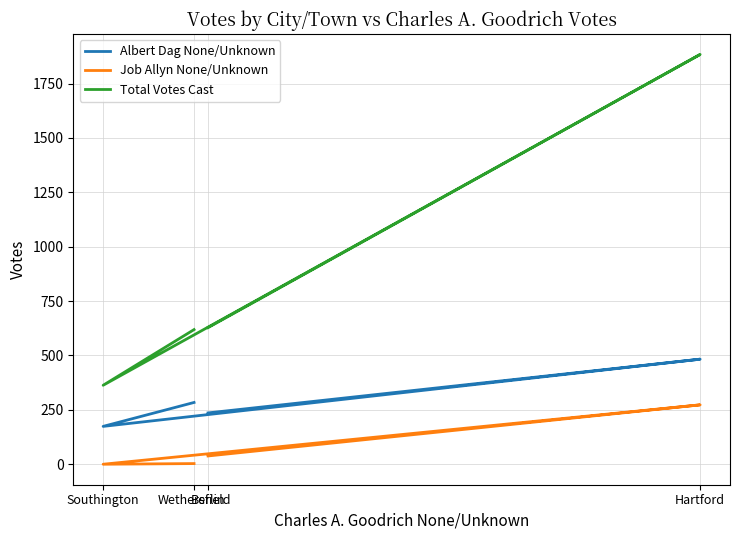

How many interior local valleys does the Job Allyn None/Unknown series have?

1